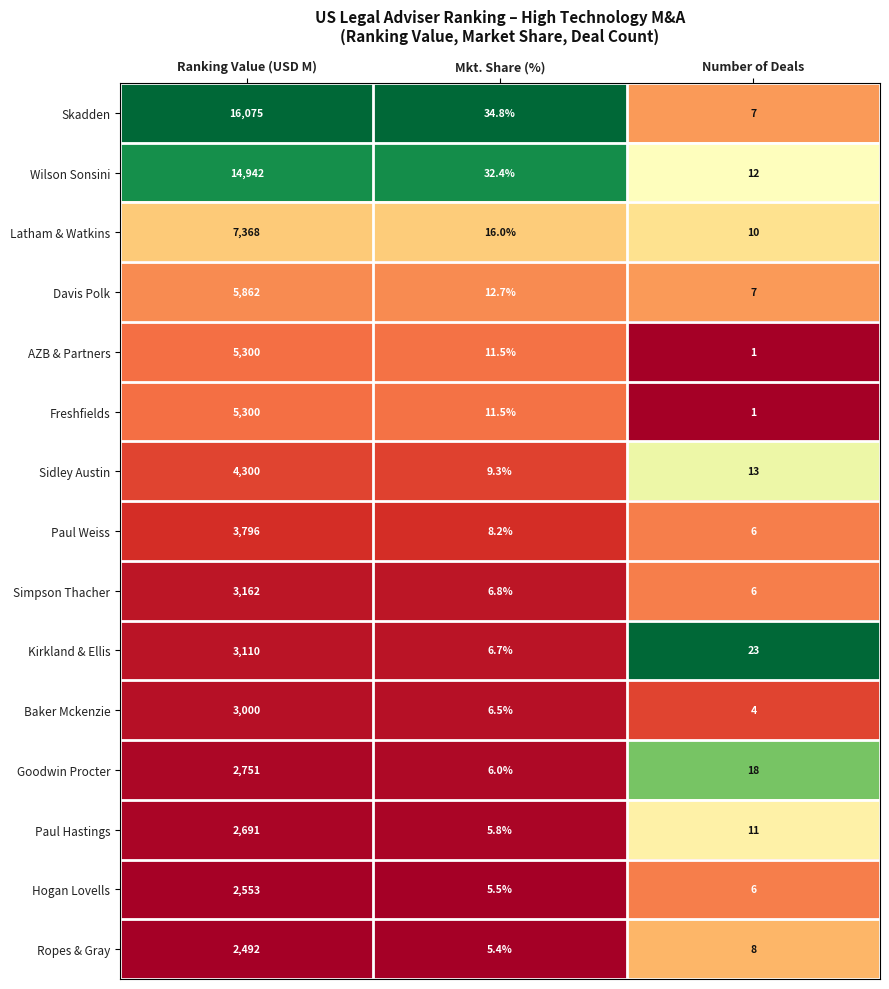

The Freshfields series shows 11.5 at Mkt. Share (%). True or false?

True